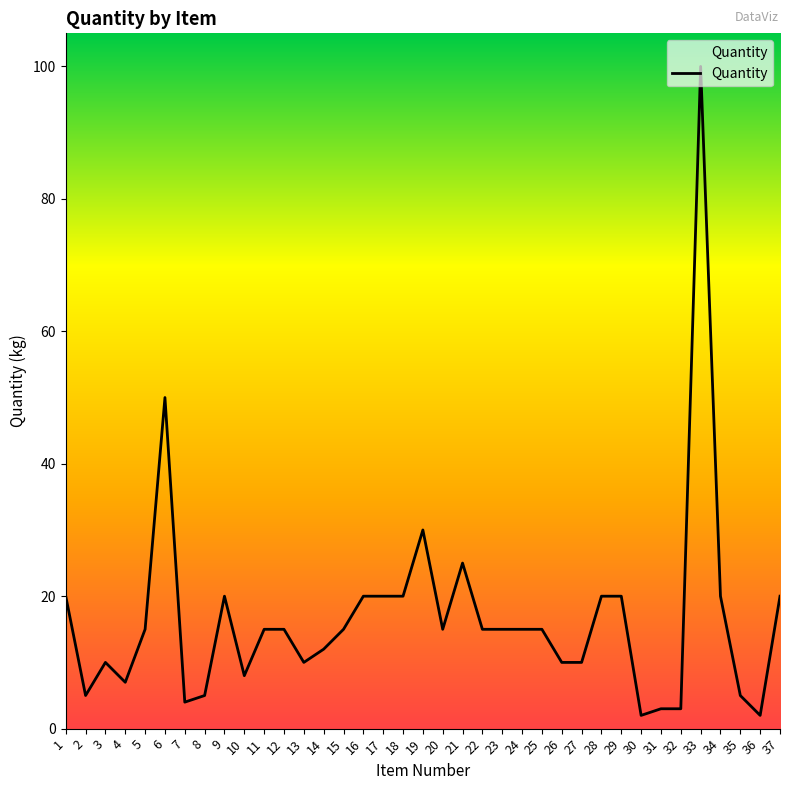

What is the difference between the maximum and minimum values?

98